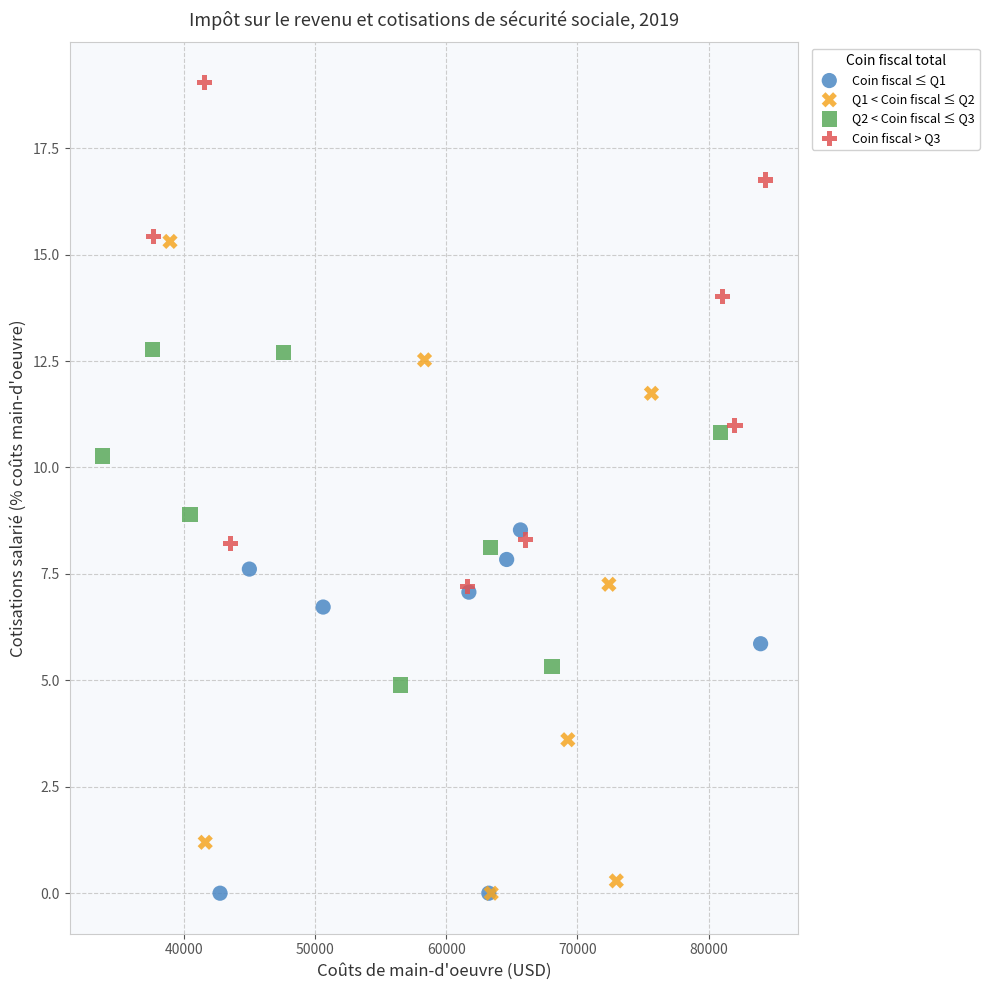

Which series contains the highest Y value?

Coin fiscal > Q3